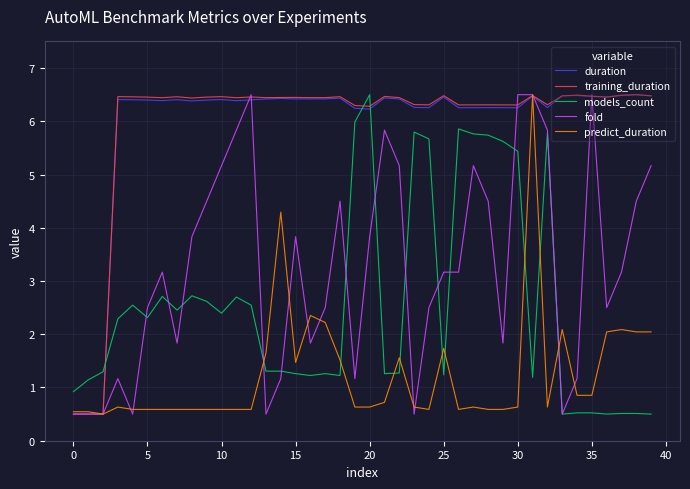

What is the maximum value for duration?

6.5